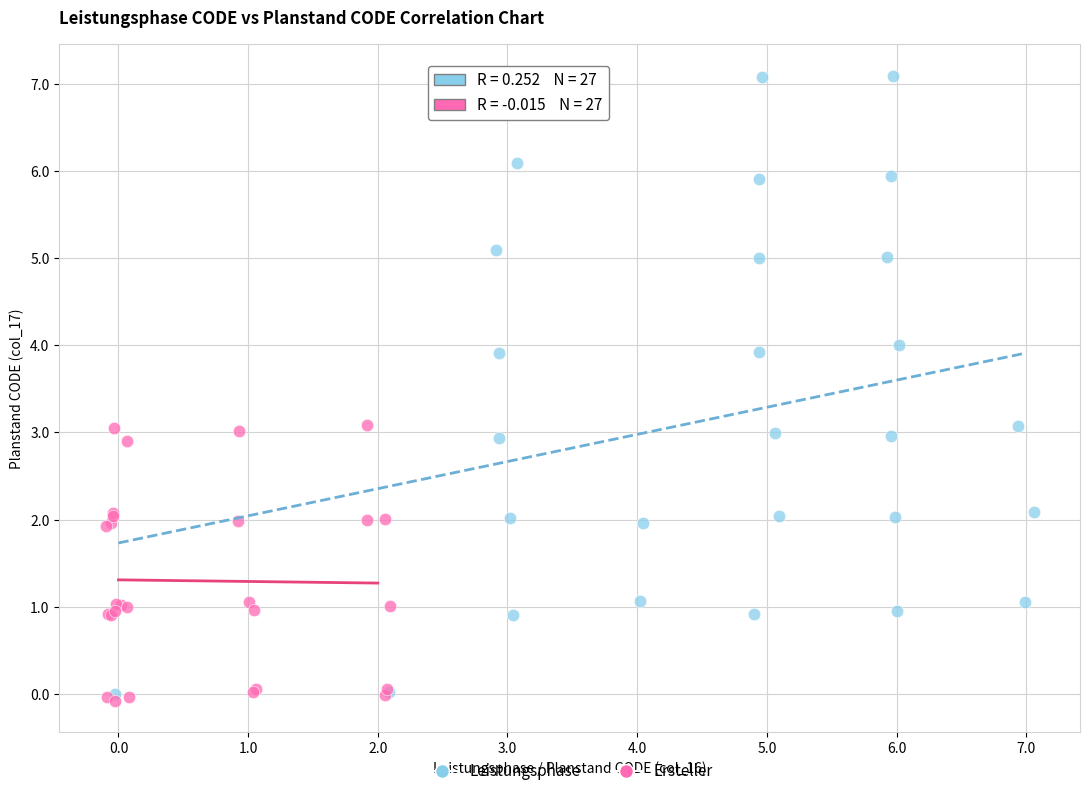

Which series has the widest spread of Y values?

Leistungsphase